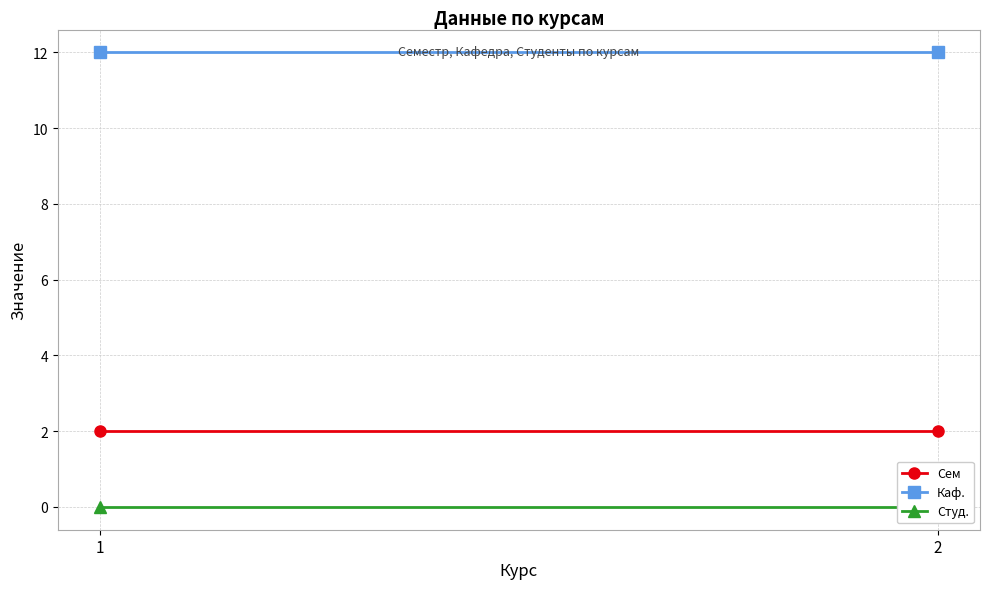

At how many categories does at least one series exceed 1?

2